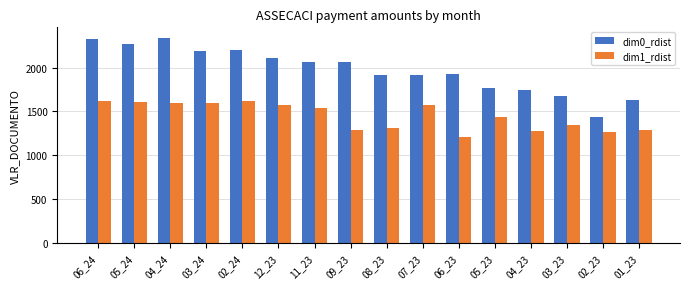

How many values in the dim1_rdist series exceed 1538?

8